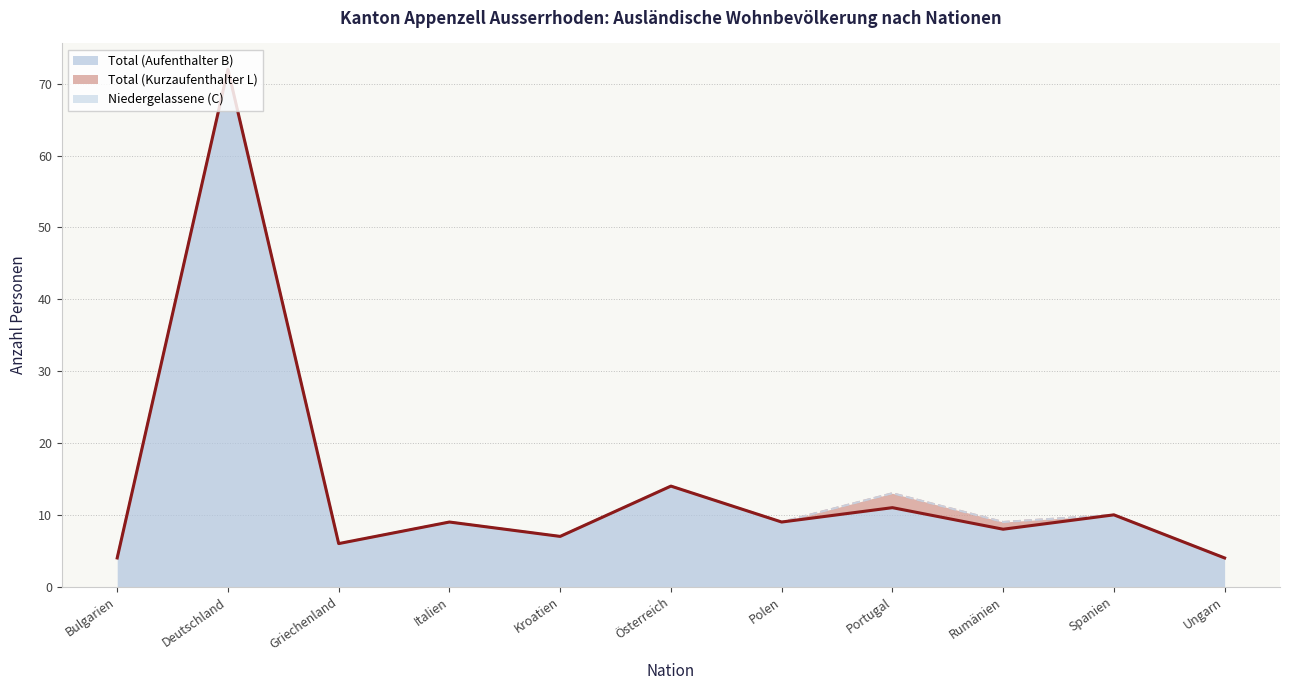

What position from the right is Ungarn?

1